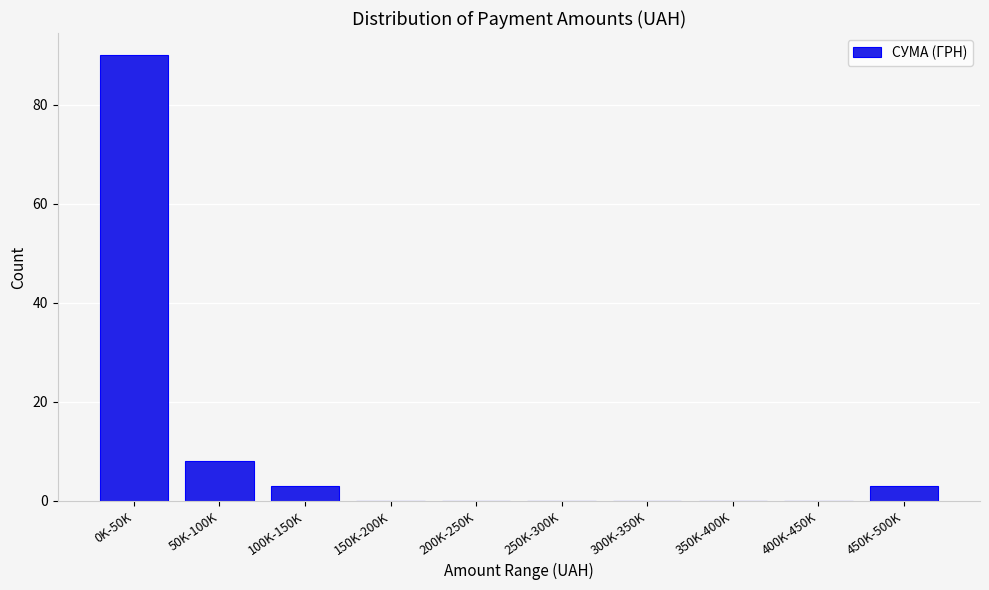

Reading left to right, what are all the values shown in this chart?

0K-50K=90	50K-100K=8	100K-150K=3	150K-200K=0	200K-250K=0	250K-300K=0	300K-350K=0	350K-400K=0	400K-450K=0	450K-500K=3